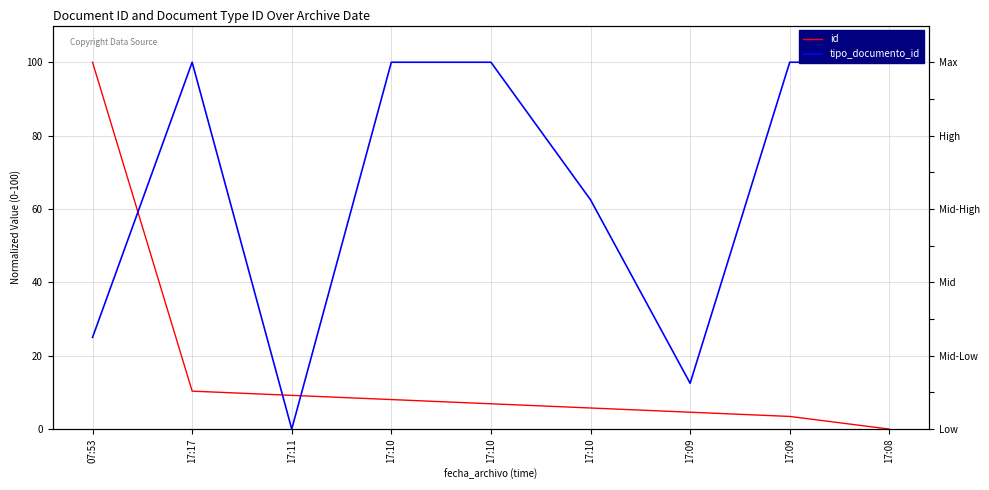

What is the value of the tipo_documento_id point at the 8th from the left?

12.5